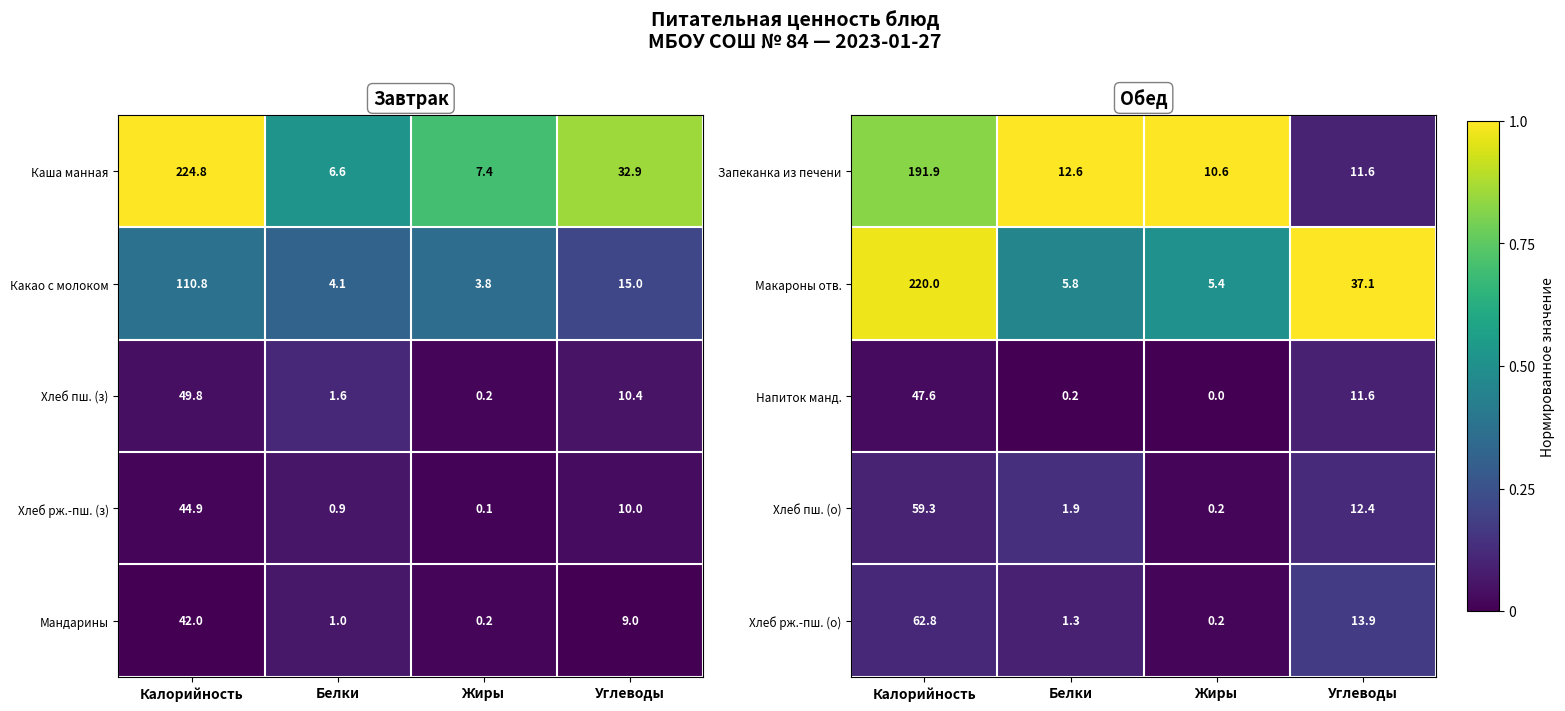

Which category has the lowest value in the Хлеб пш. (о) series?

Жиры